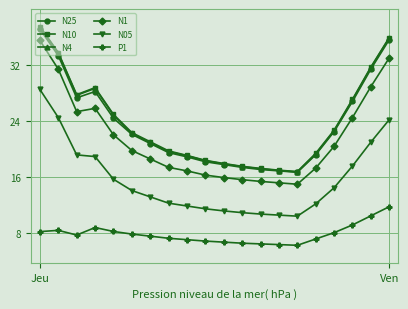

True or false: N10 and N4 cross at least once.

False